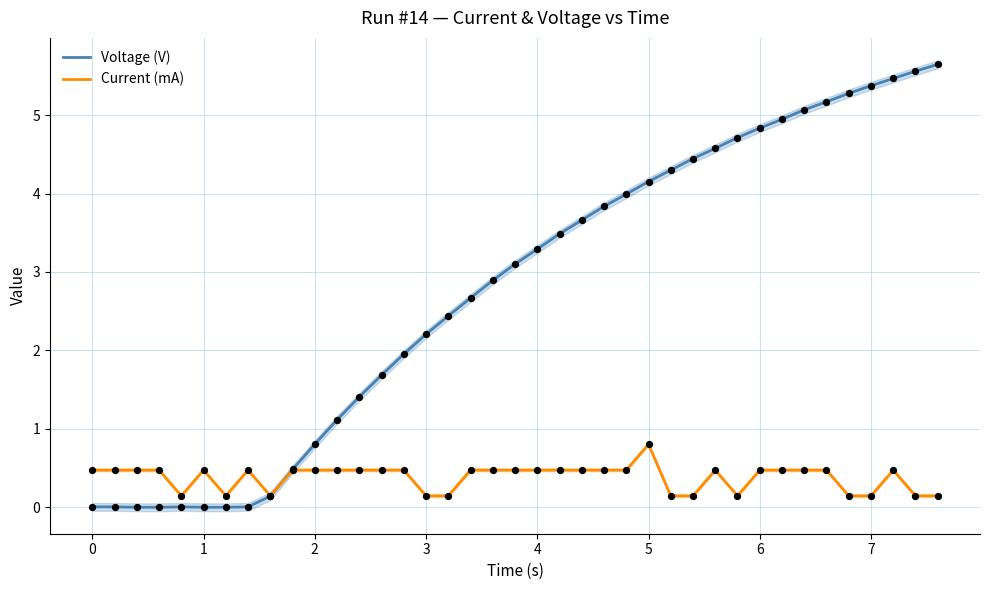

At how many categories does at least one series exceed 2?

24